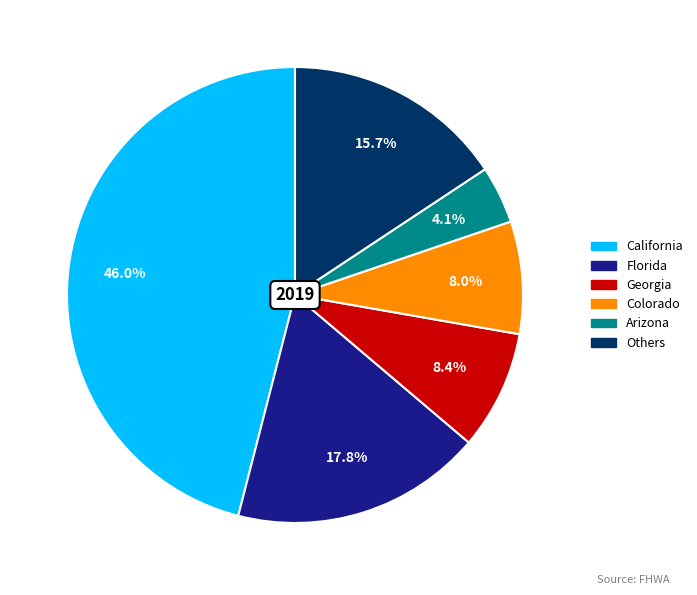

Is there a majority slice in this chart?

No